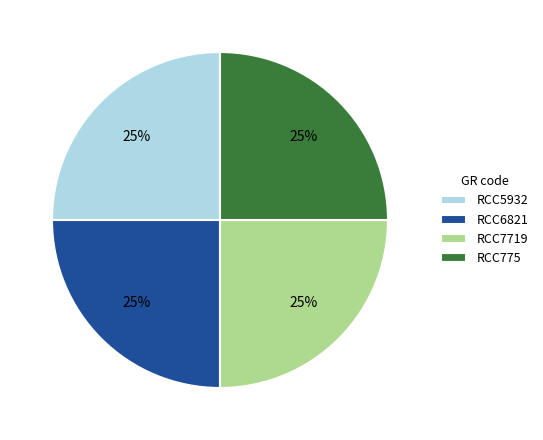

Count the number of slices in the pie.

4